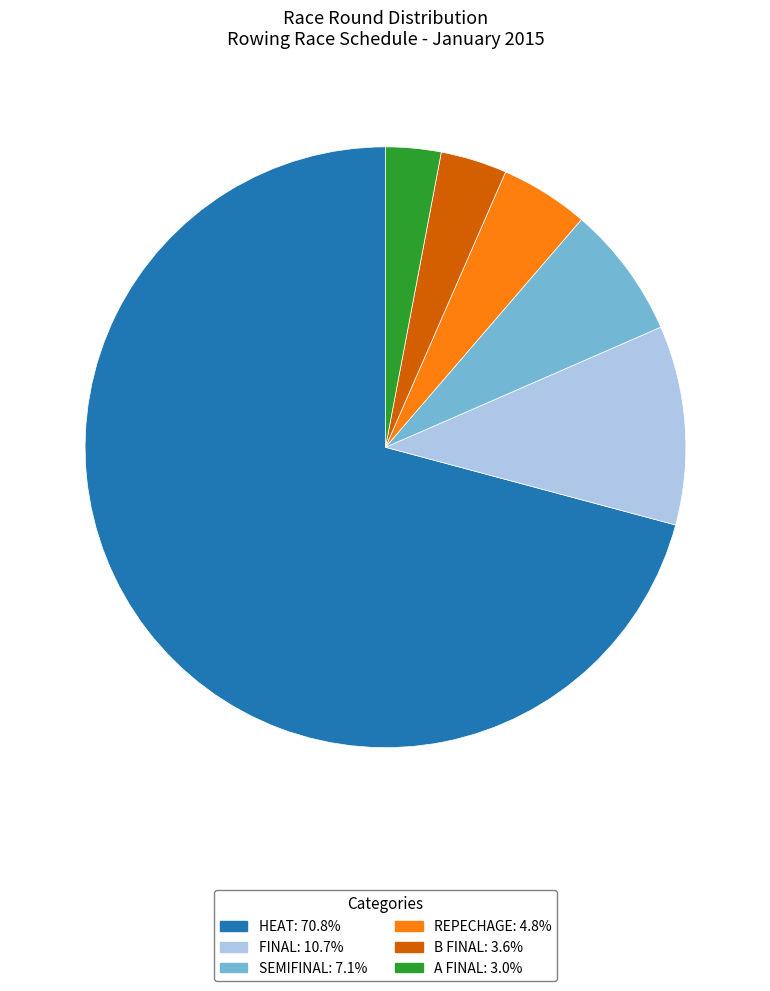

Is there any slice that represents more than half of the pie?

Yes